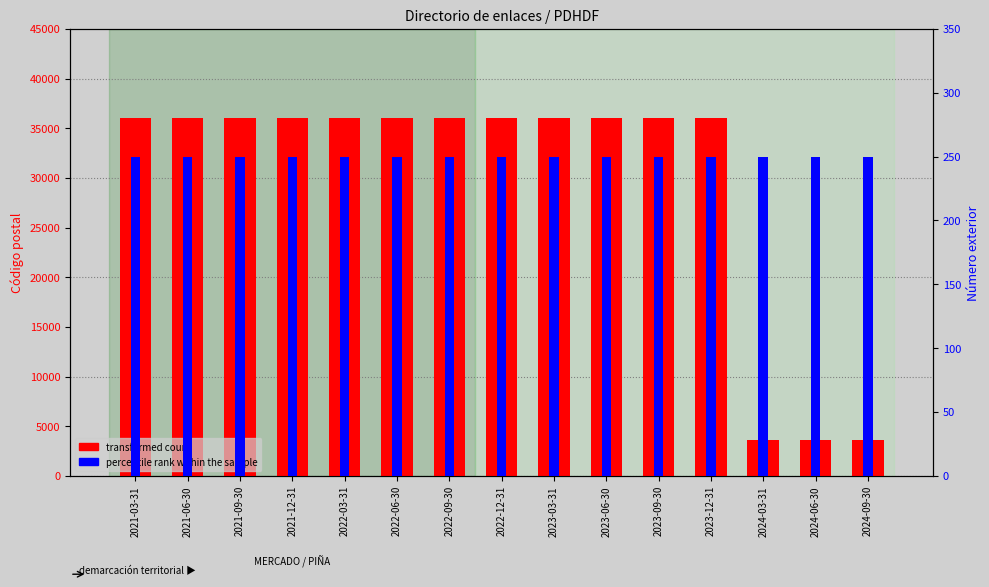

What is the value of the percentile rank within the sample bar at the 12th from the left?

250